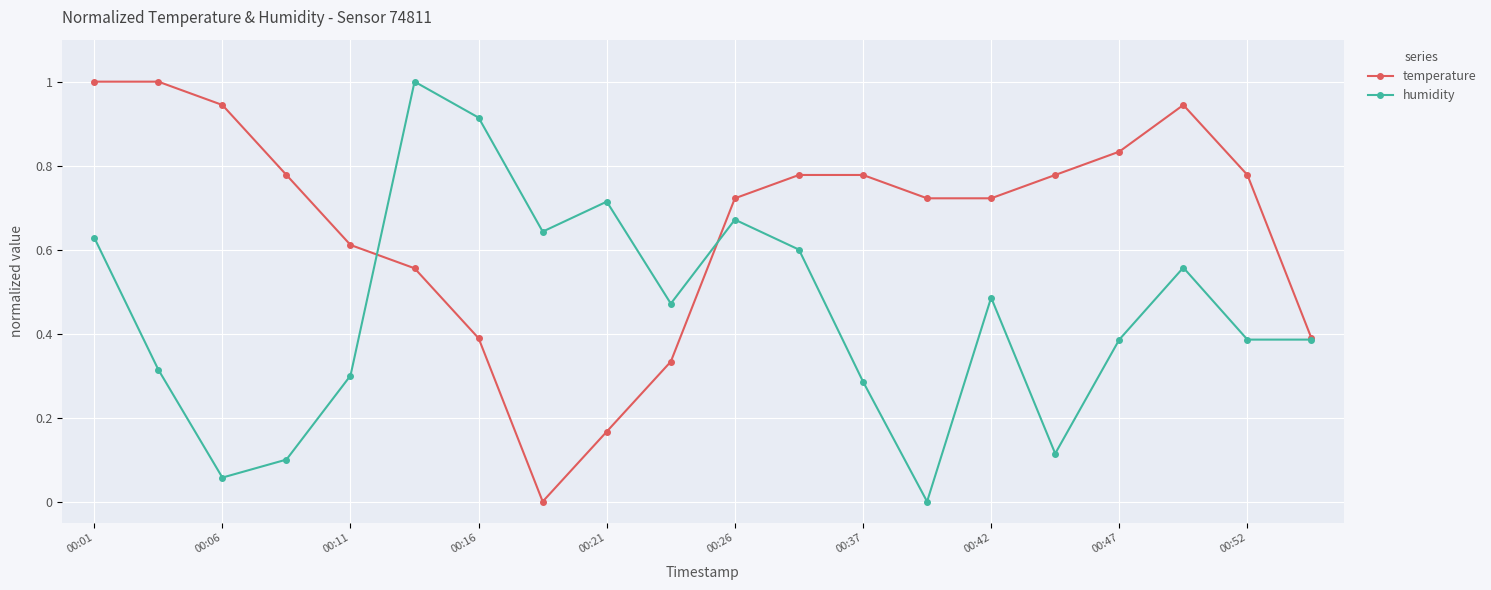

Count the number of categories in the chart.

20